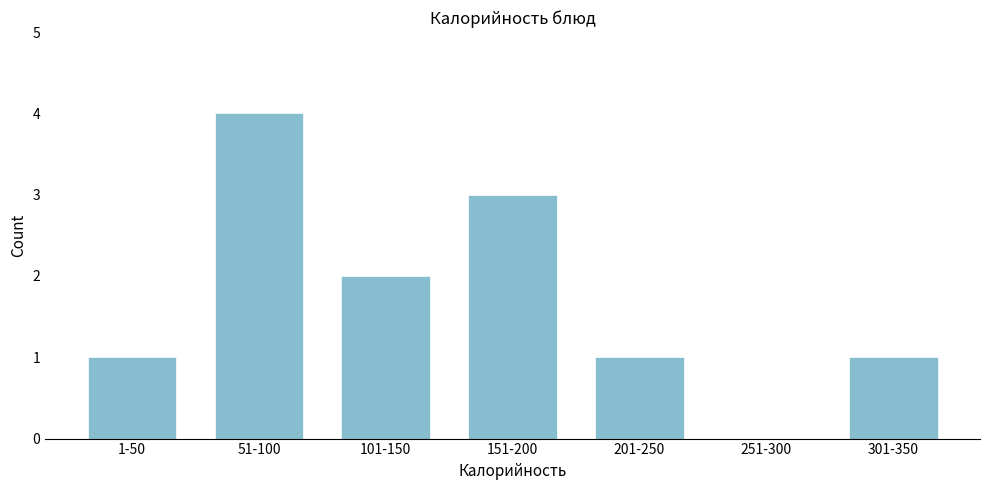

Reading left to right, transcribe all the data shown in this chart.

1-50=1	51-100=4	101-150=2	151-200=3	201-250=1	251-300=0	301-350=1